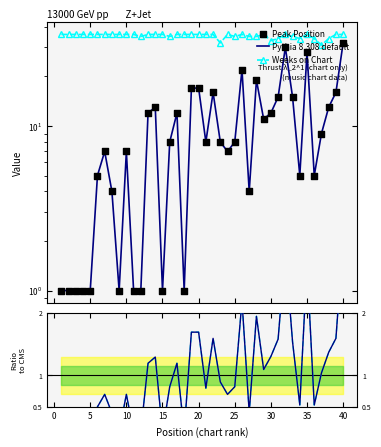

Which series has the largest total across all categories?

Weeks on Chart